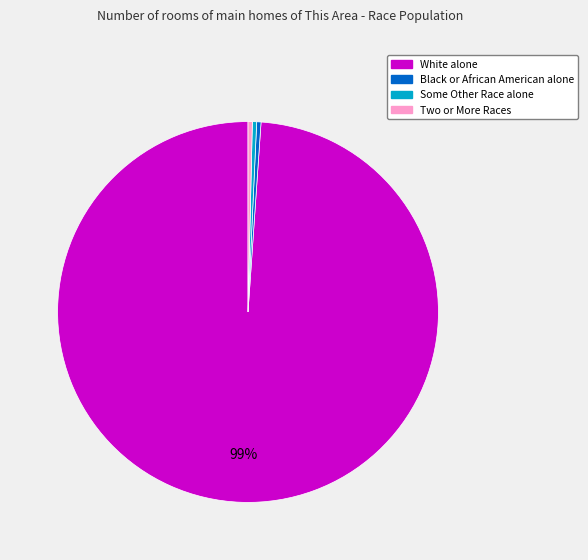

Does any single category account for the majority?

Yes